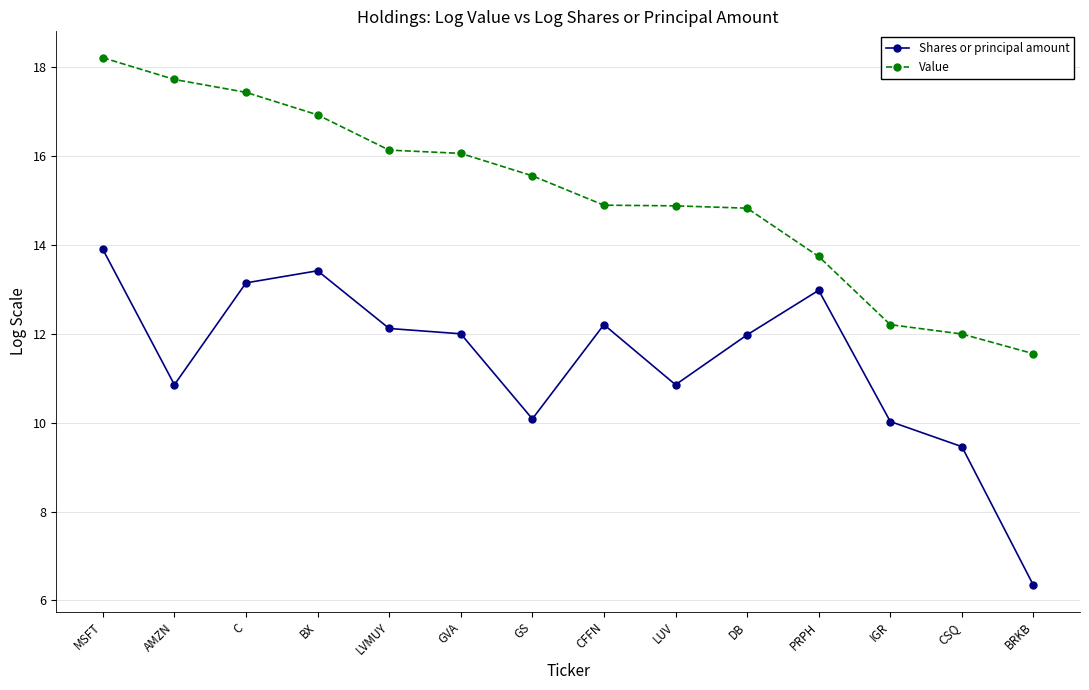

How many categories are shown in the chart?

14